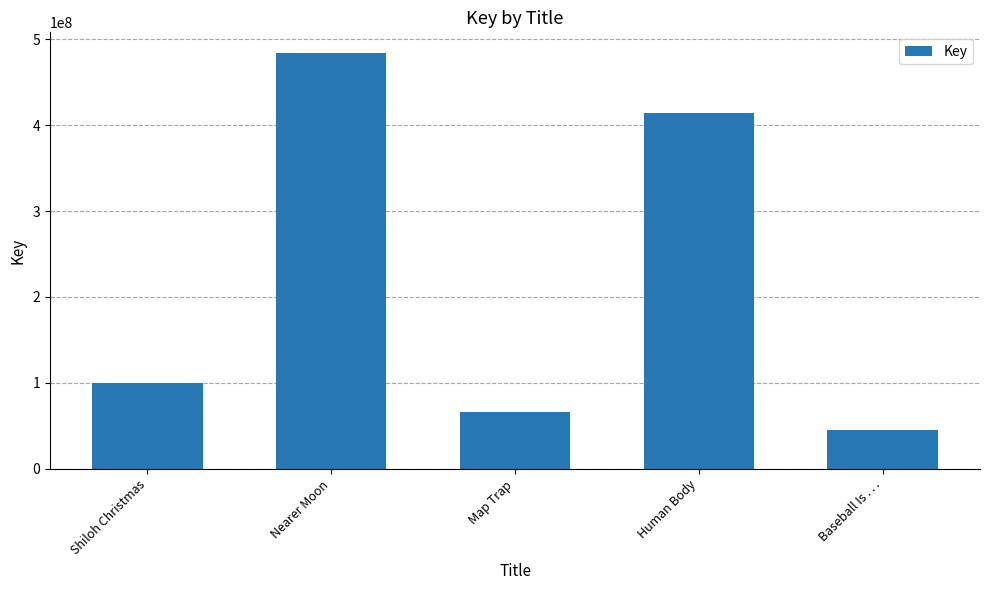

How many values are below 100274529?

2